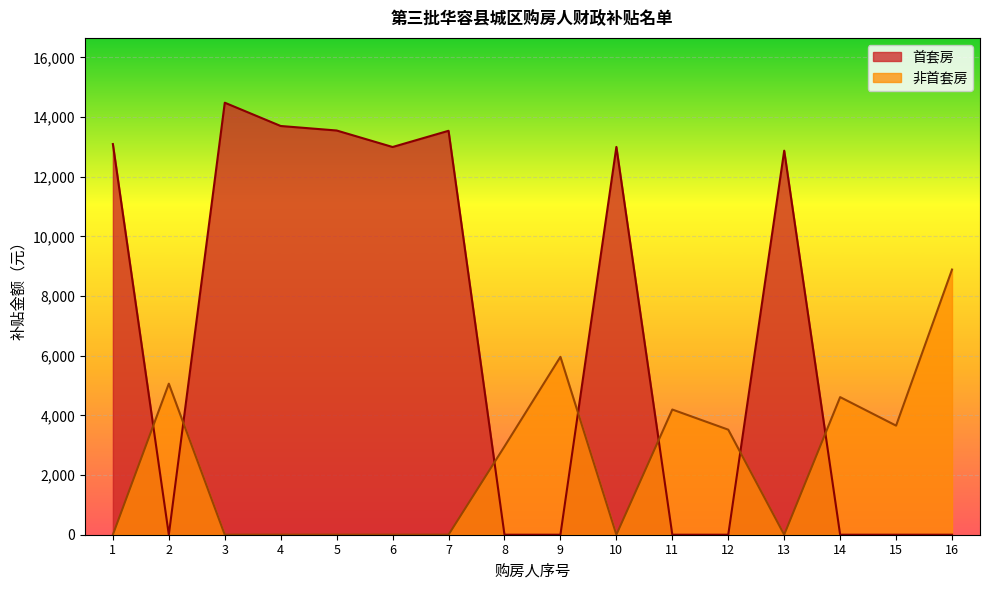

List the series in order of their peak value, highest first.

首套房, 非首套房